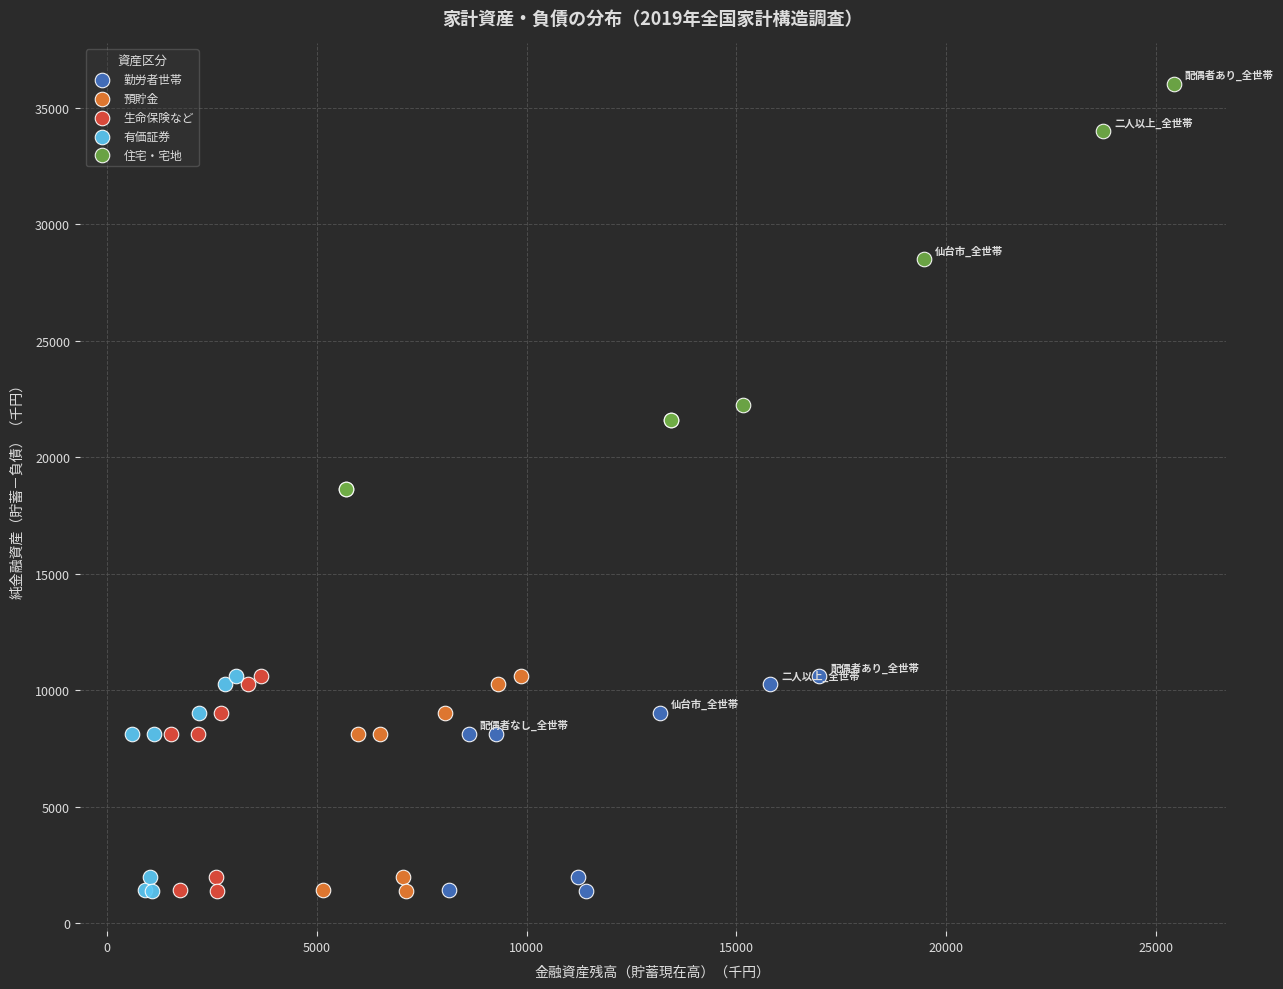

Which series contains the highest Y value?

住宅・宅地